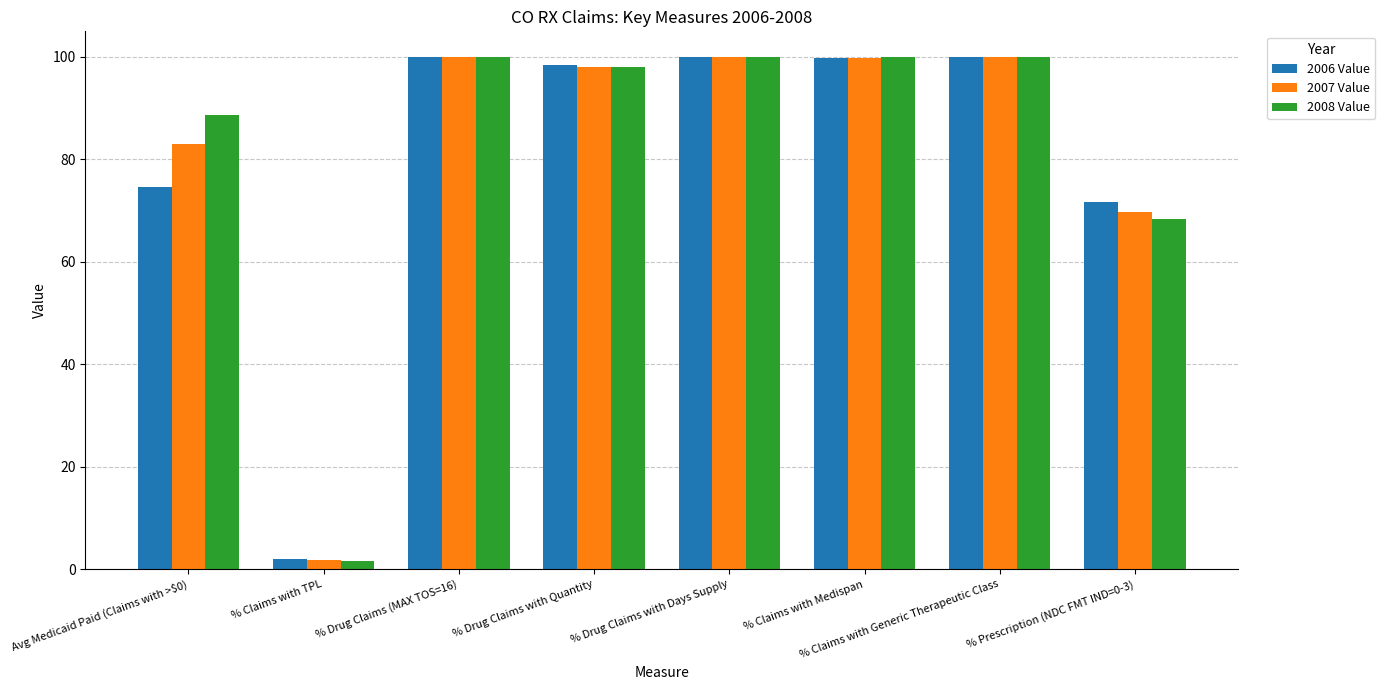

What is the total value across all series at % Prescription (NDC FMT IND=0-3)?

209.9